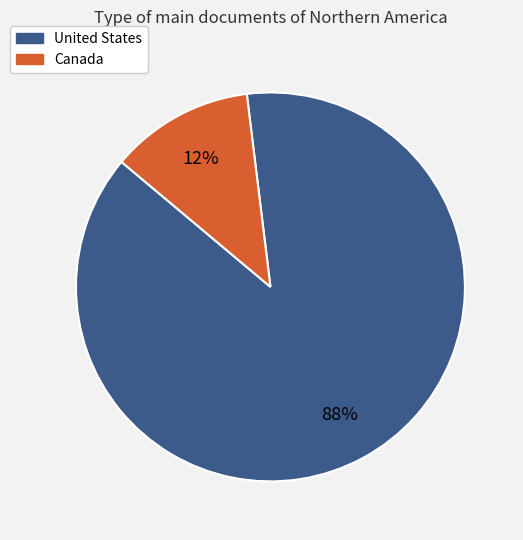

The Canada slice represents 21% of the pie. True or false?

False